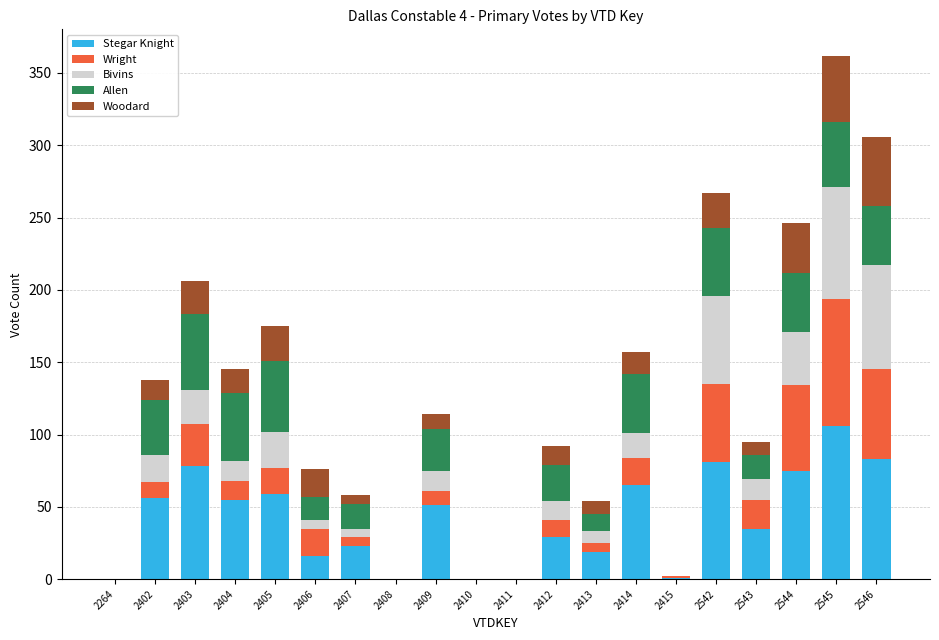

What is the sum of all Stegar Knight values?

832